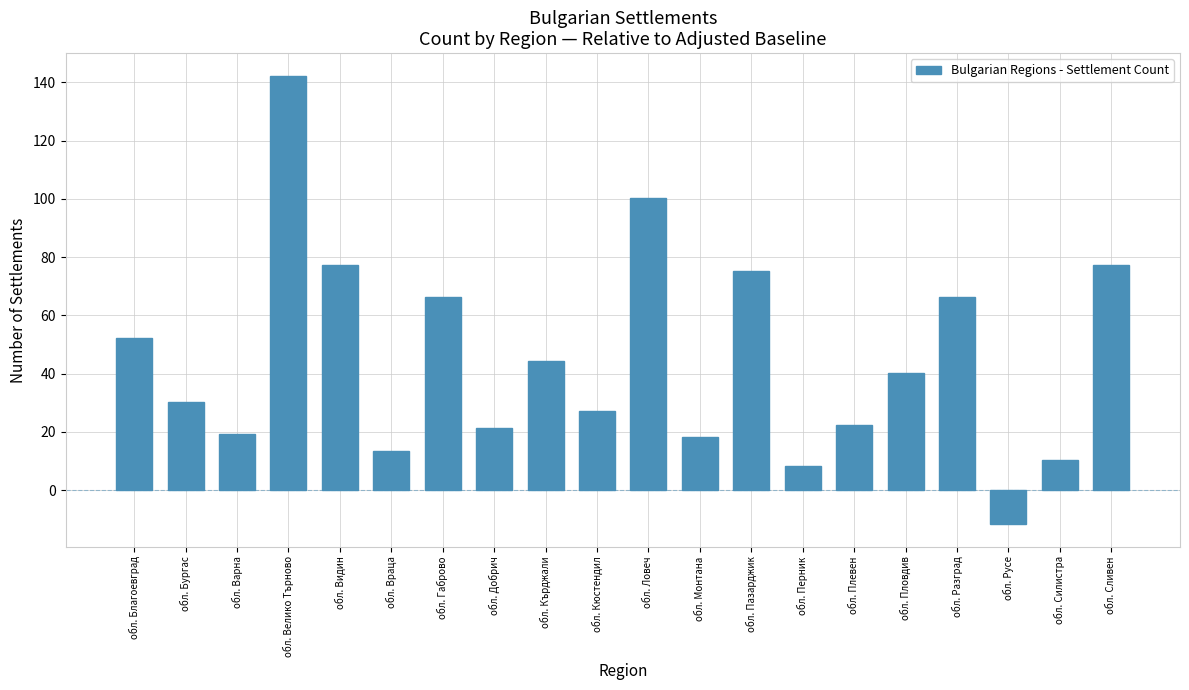

What is the smallest value displayed?

-11.6